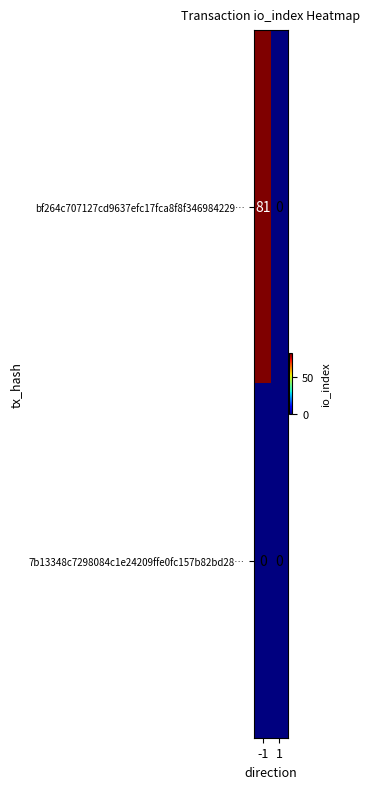

Reading left to right, what are all the values shown in this chart?

bf264c707127cd9637efc17fca8f8f346984229…: 81	0
7b13348c7298084c1e24209ffe0fc157b82bd28…: 0	0